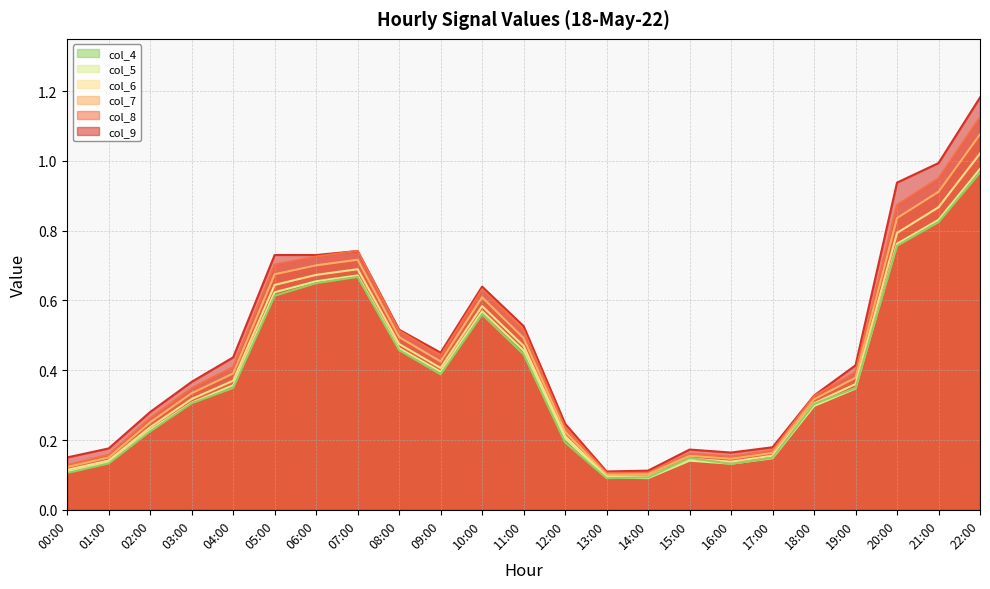

Which series has the largest range (max minus min)?

col_4